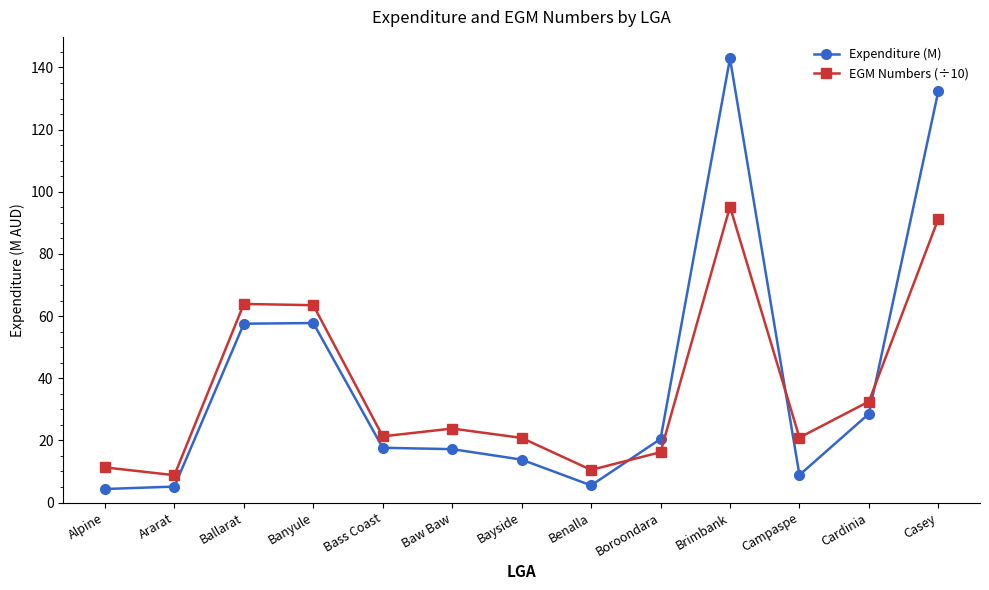

Which series has the largest total across all categories?

Expenditure (M)